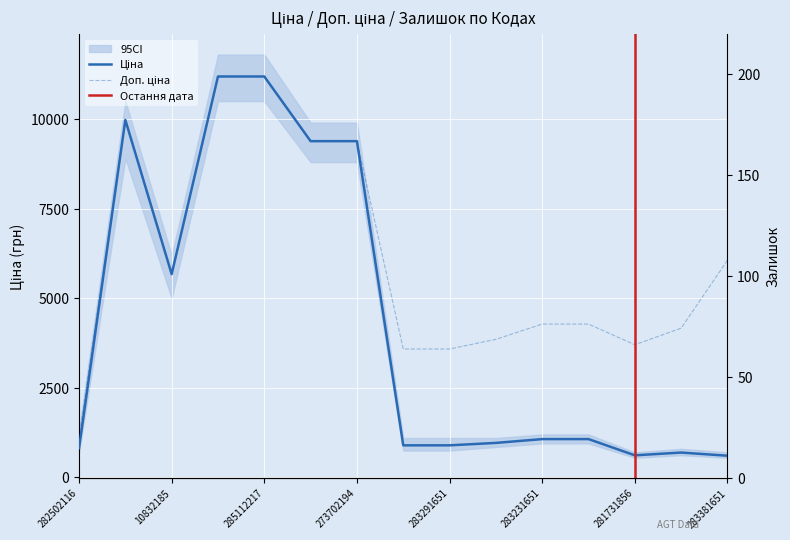

How many lines are shown in the chart?

2